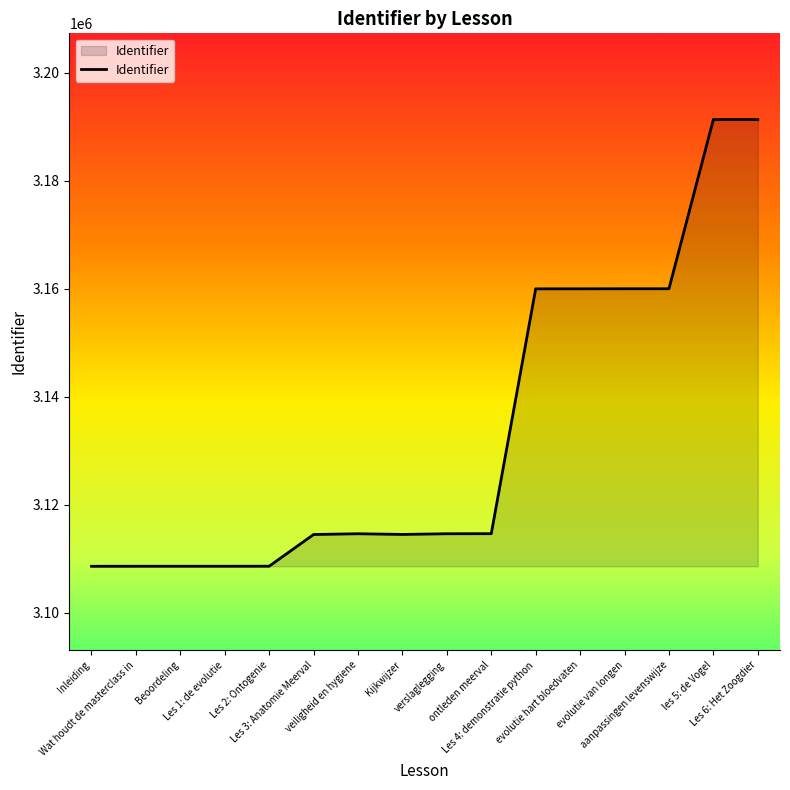

What is the greatest value displayed?

3191314